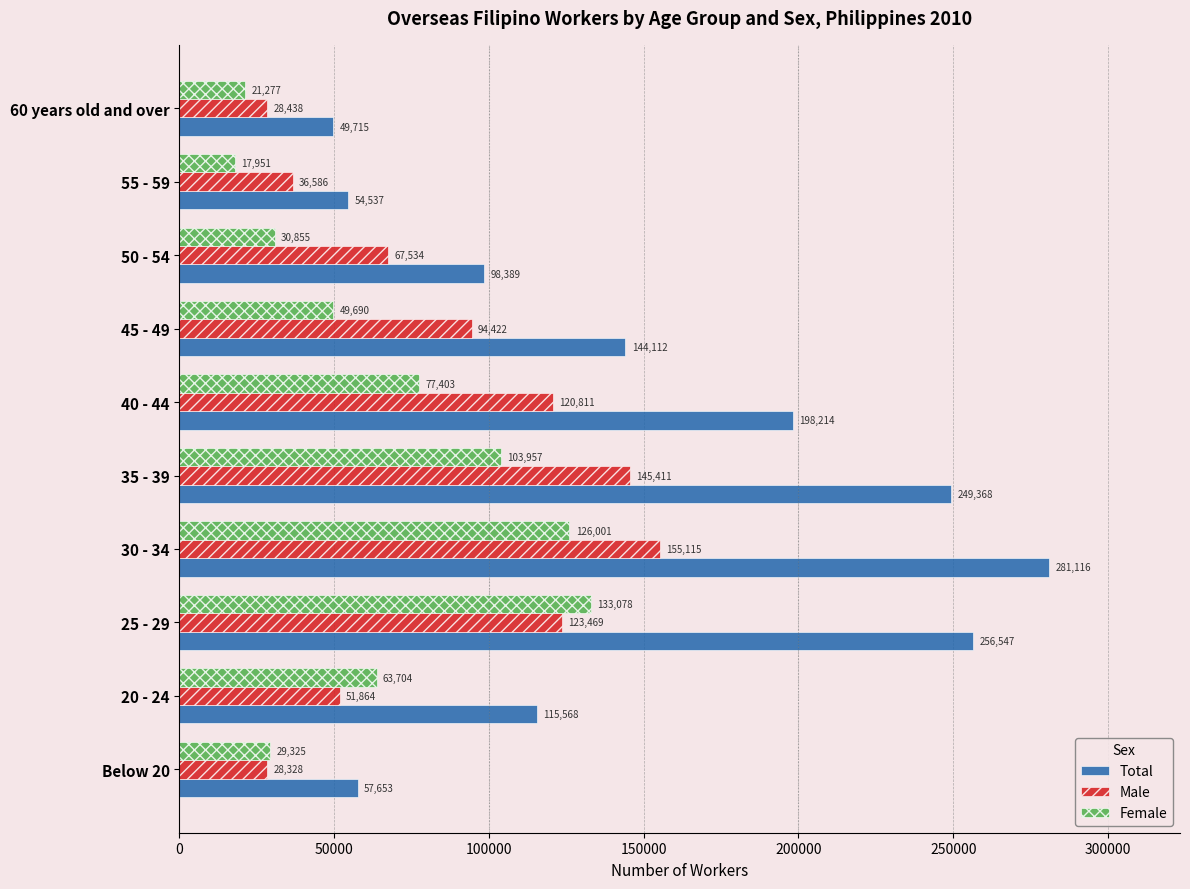

Is it true that Male equals 155115 at 30 - 34?

True